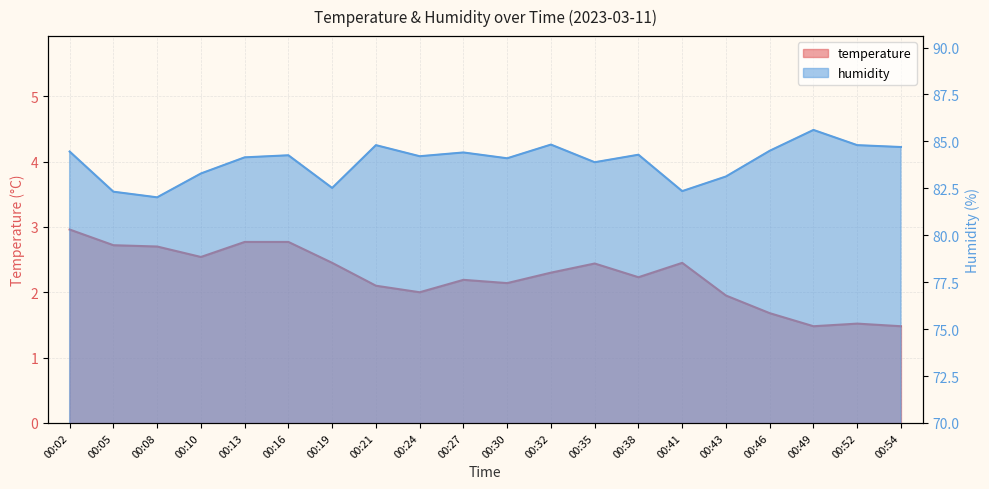

Which series has the widest spread of values?

humidity